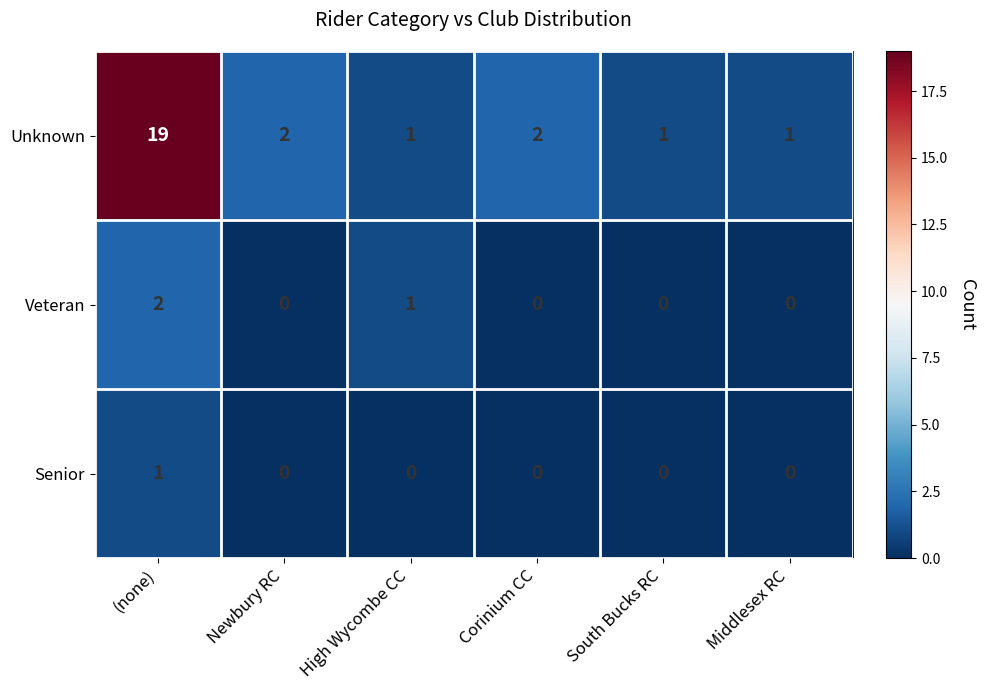

Reading left to right, list all the values displayed in this chart.

Unknown: (none)=19	Newbury RC=2	High Wycombe CC=1	Corinium CC=2	South Bucks RC=1	Middlesex RC=1
Veteran: (none)=2	Newbury RC=0	High Wycombe CC=1	Corinium CC=0	South Bucks RC=0	Middlesex RC=0
Senior: (none)=1	Newbury RC=0	High Wycombe CC=0	Corinium CC=0	South Bucks RC=0	Middlesex RC=0